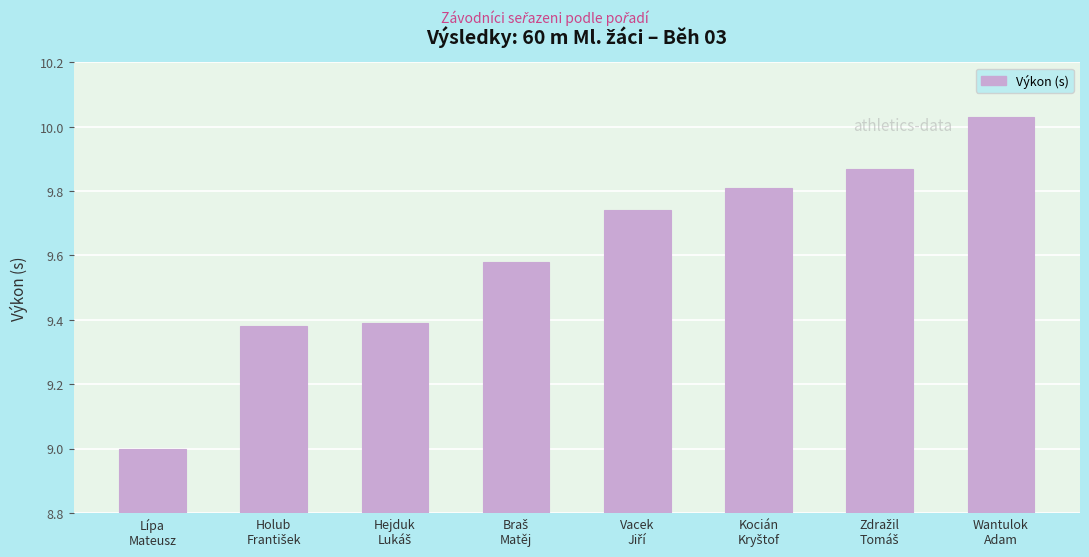

What is the difference between the second highest and minimum values?

0.9